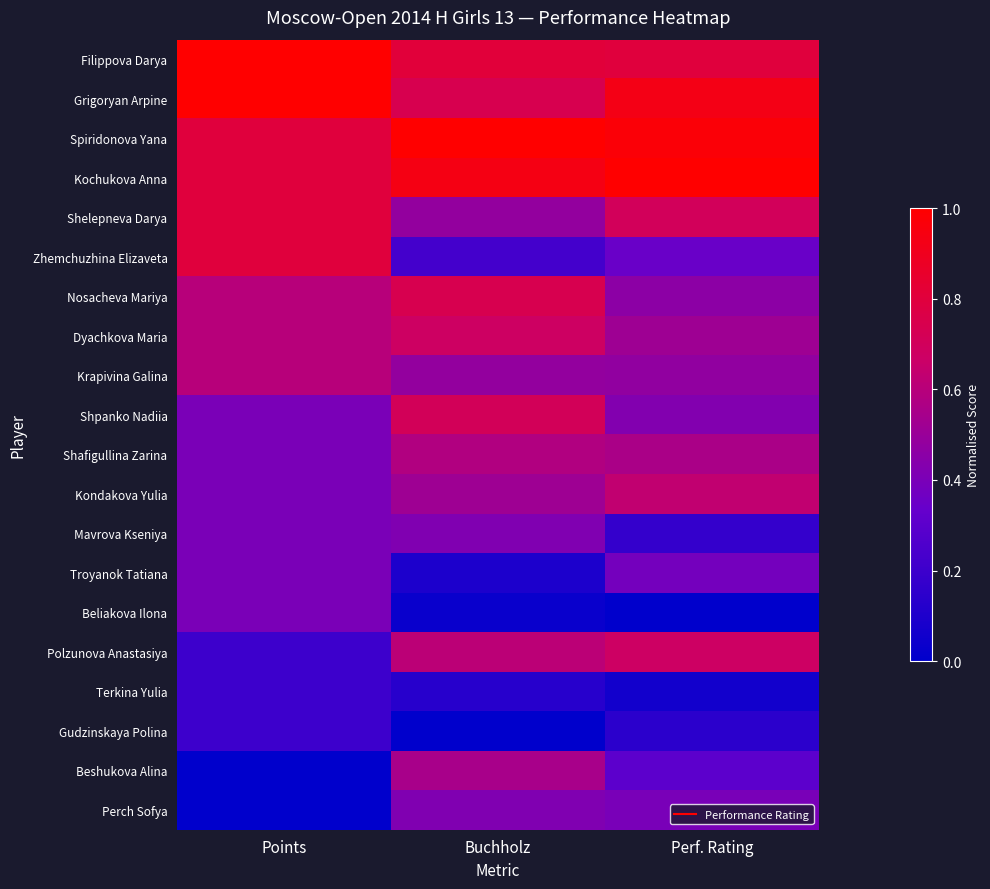

Rank the series by their maximum value, from highest to lowest.

Filippova Darya, Grigoryan Arpine, Spiridonova Yana, Kochukova Anna, Shelepneva Darya, Zhemchuzhina Elizaveta, Nosacheva Mariya, Shpanko Nadiia, Dyachkova Maria, Polzunova Anastasiya, Kondakova Yulia, Krapivina Galina, Shafigullina Zarina, Beshukova Alina, Mavrova Kseniya, Perch Sofya, Troyanok Tatiana, Beliakova Ilona, Terkina Yulia, Gudzinskaya Polina